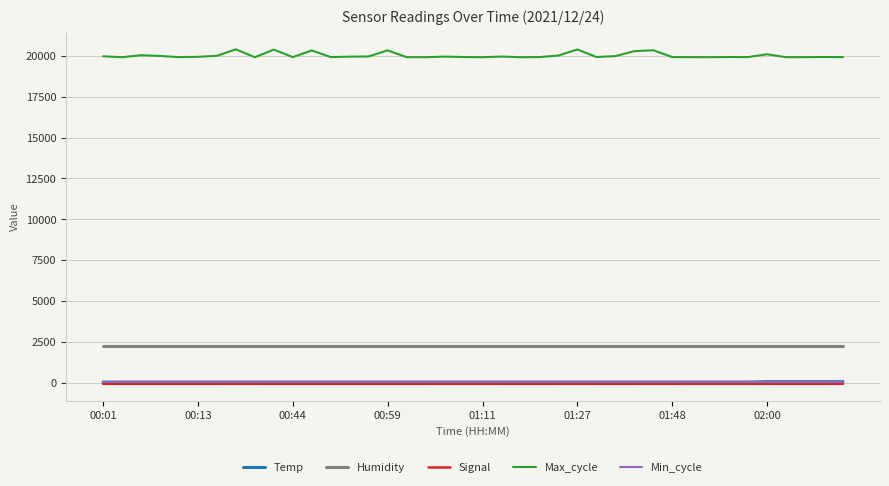

True or false: Humidity and Min_cycle intersect in this chart.

False